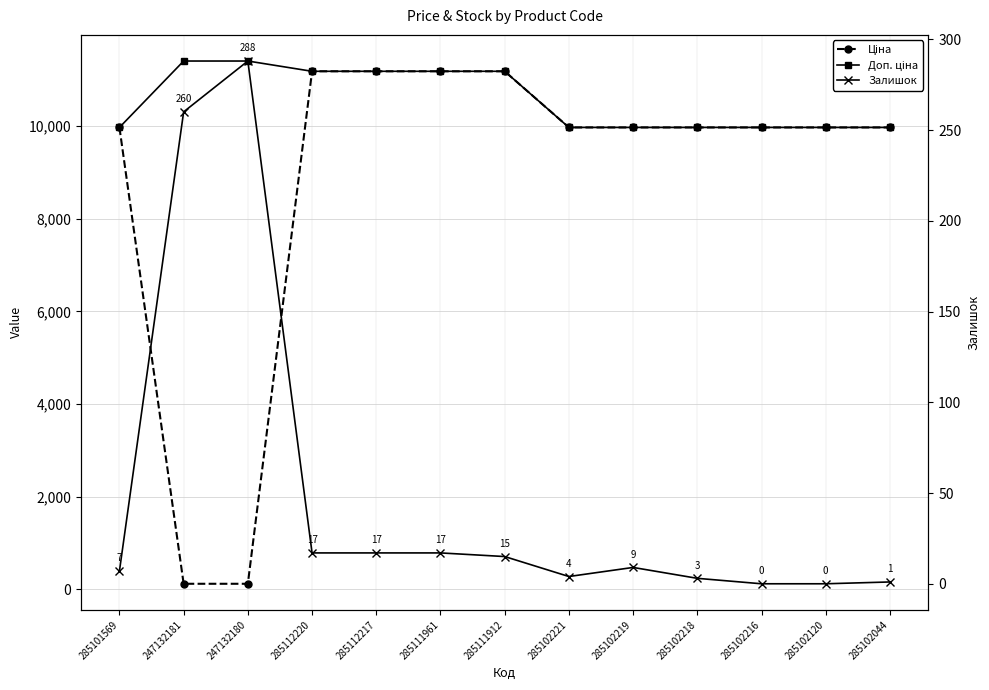

List the series in order of their overall mean, highest first.

Доп. ціна, Ціна, Залишок